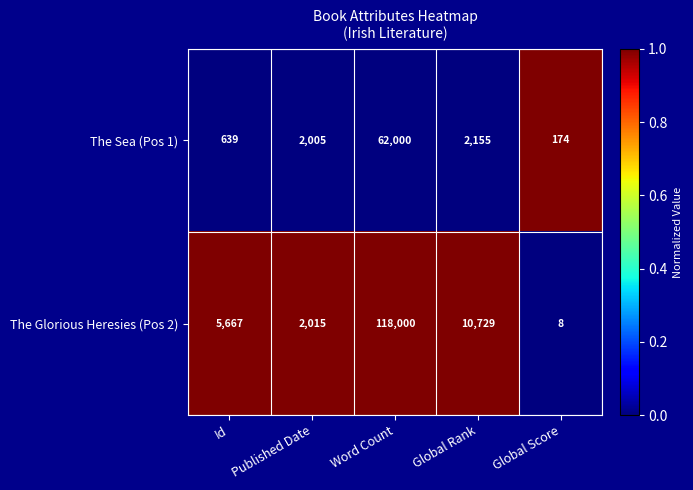

True or false: The Glorious Heresies (Pos 2) has a value of 4679 at Global Rank.

False